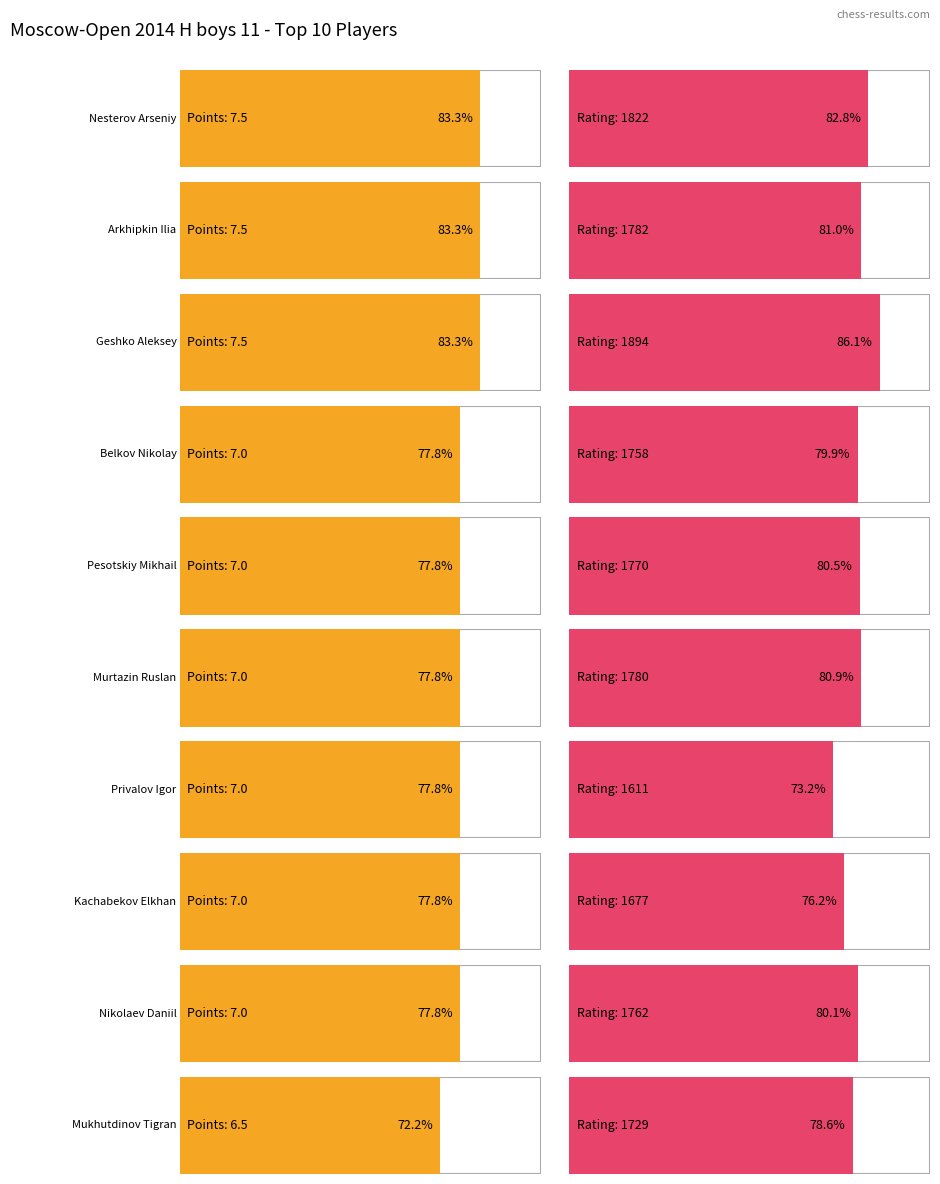

What is the difference between the Points values at Murtazin Ruslan and Arkhipkin Ilia?

0.5